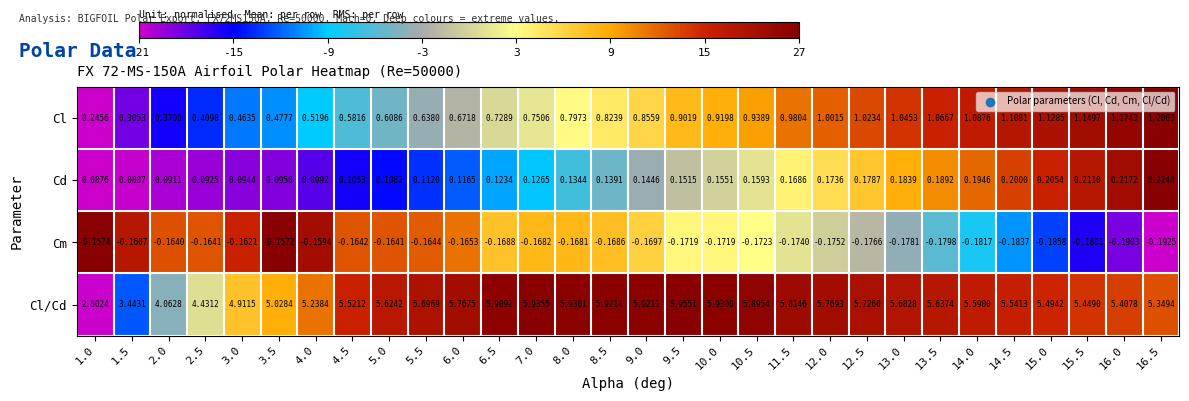

At which category is the sum across all series the highest?

9.5